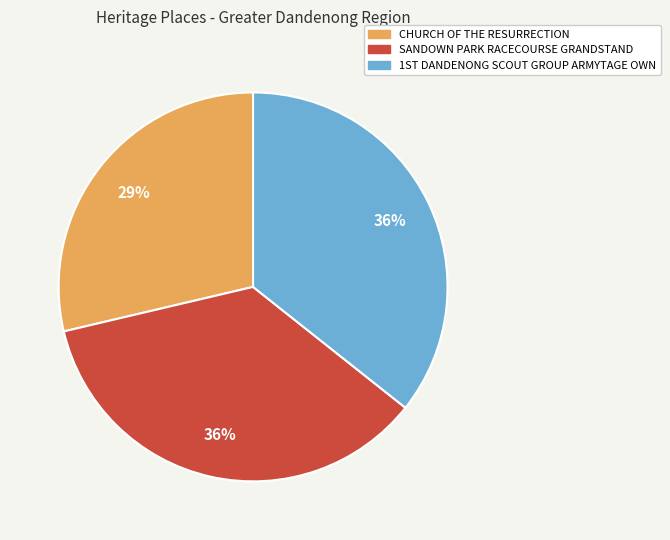

Approximately how many times larger is the value at SANDOWN PARK RACECOURSE GRANDSTAND compared to CHURCH OF THE RESURRECTION?

1.2